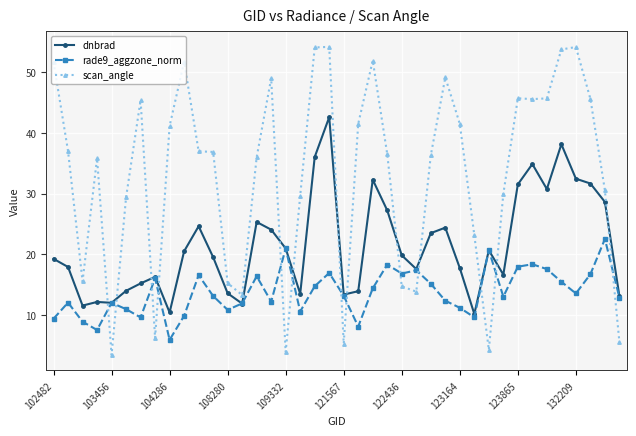

What is the value of the scan_angle point at the 4th from the left?

35.8